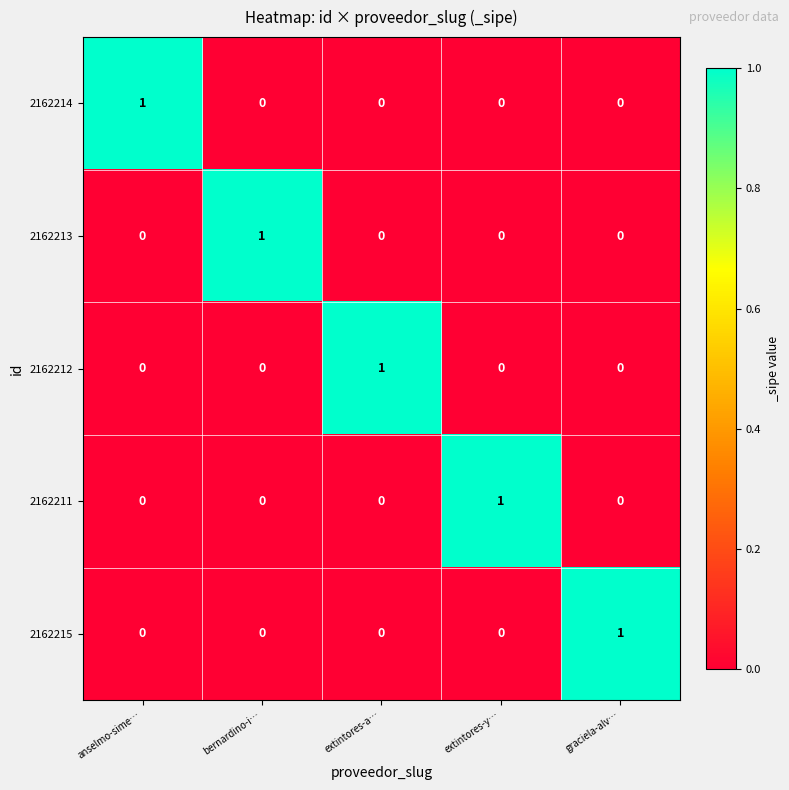

The value of 2162213 at anselmo-sime… is -1. True or false?

False